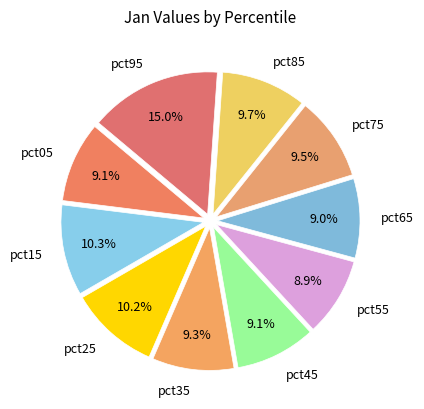

Is there a majority slice in this chart?

No